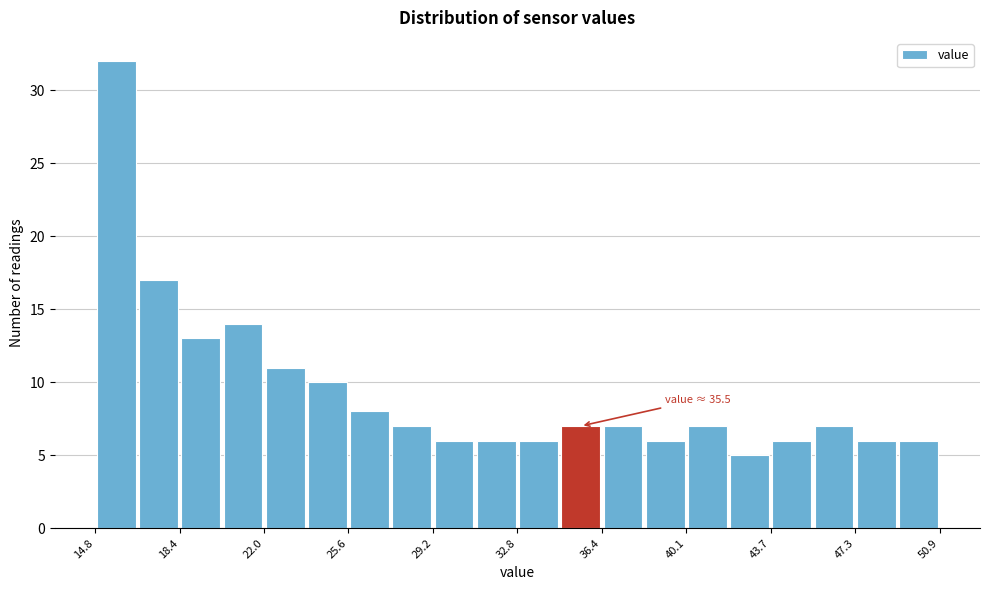

Around what value on the x-axis is the tallest bar? Give the approximate position of its centre, as read against the axis.

15.5